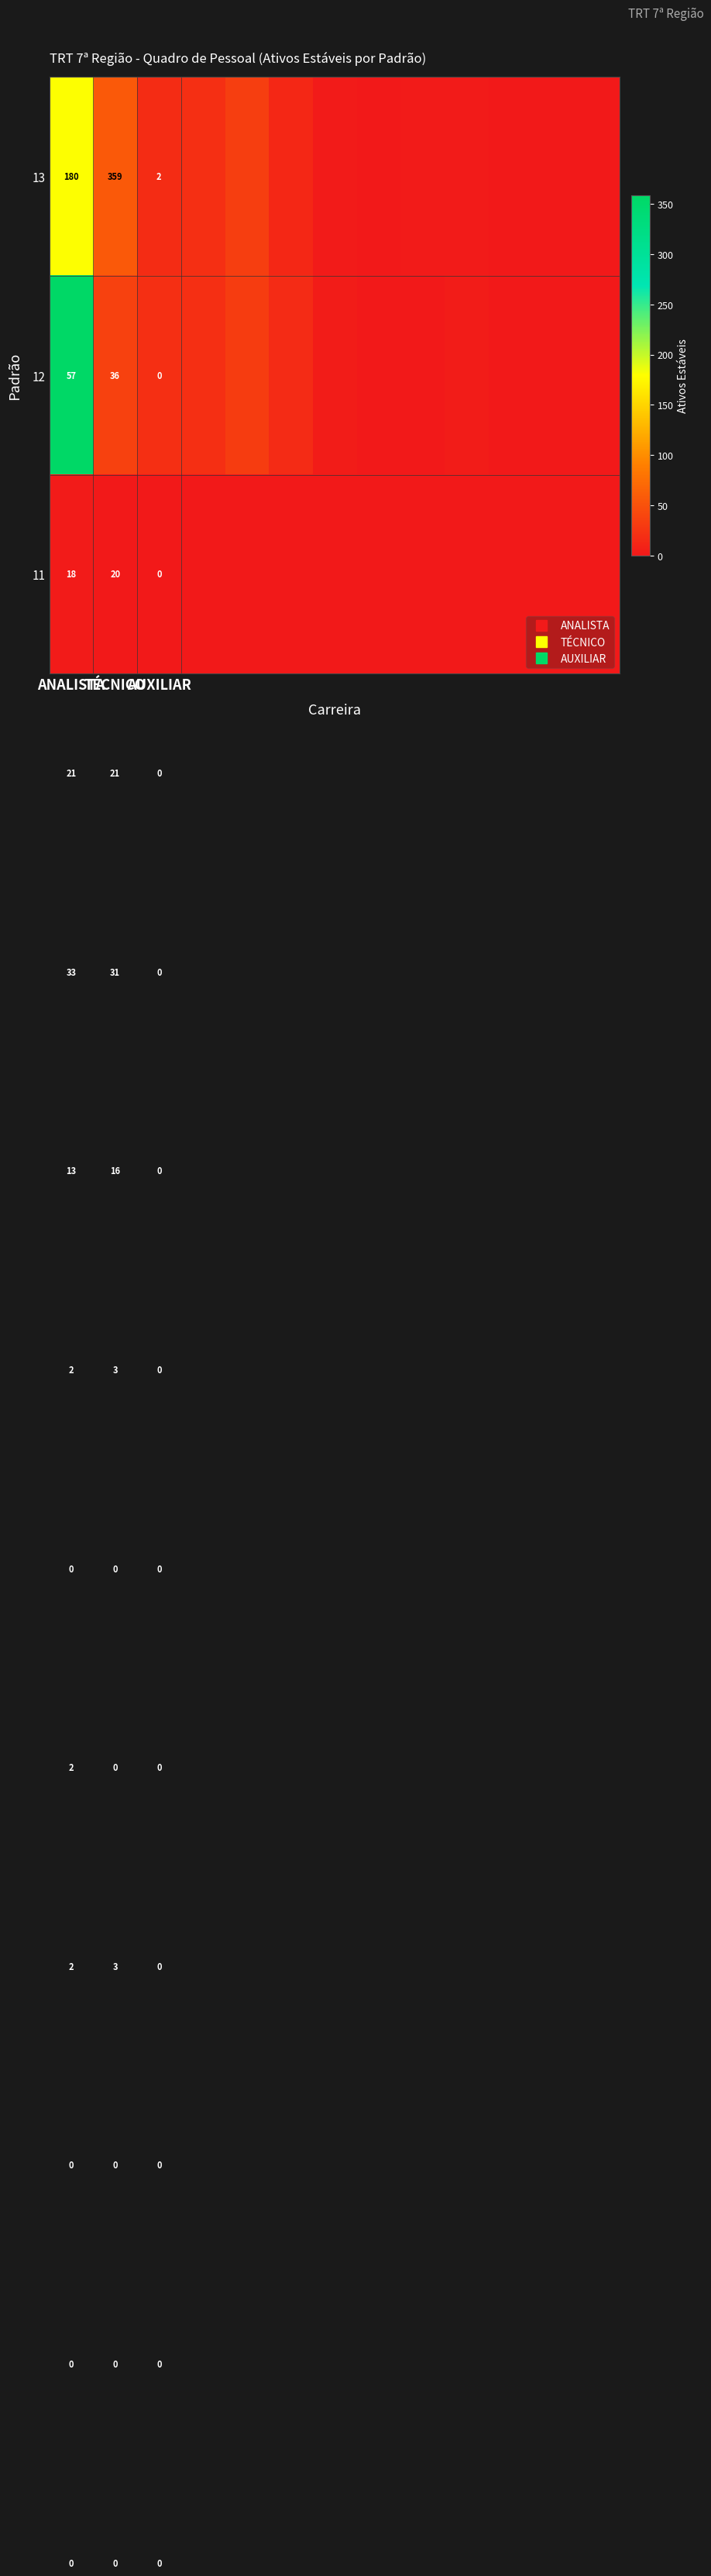

Rank the series by their maximum value, from highest to lowest.

12, 13, 11